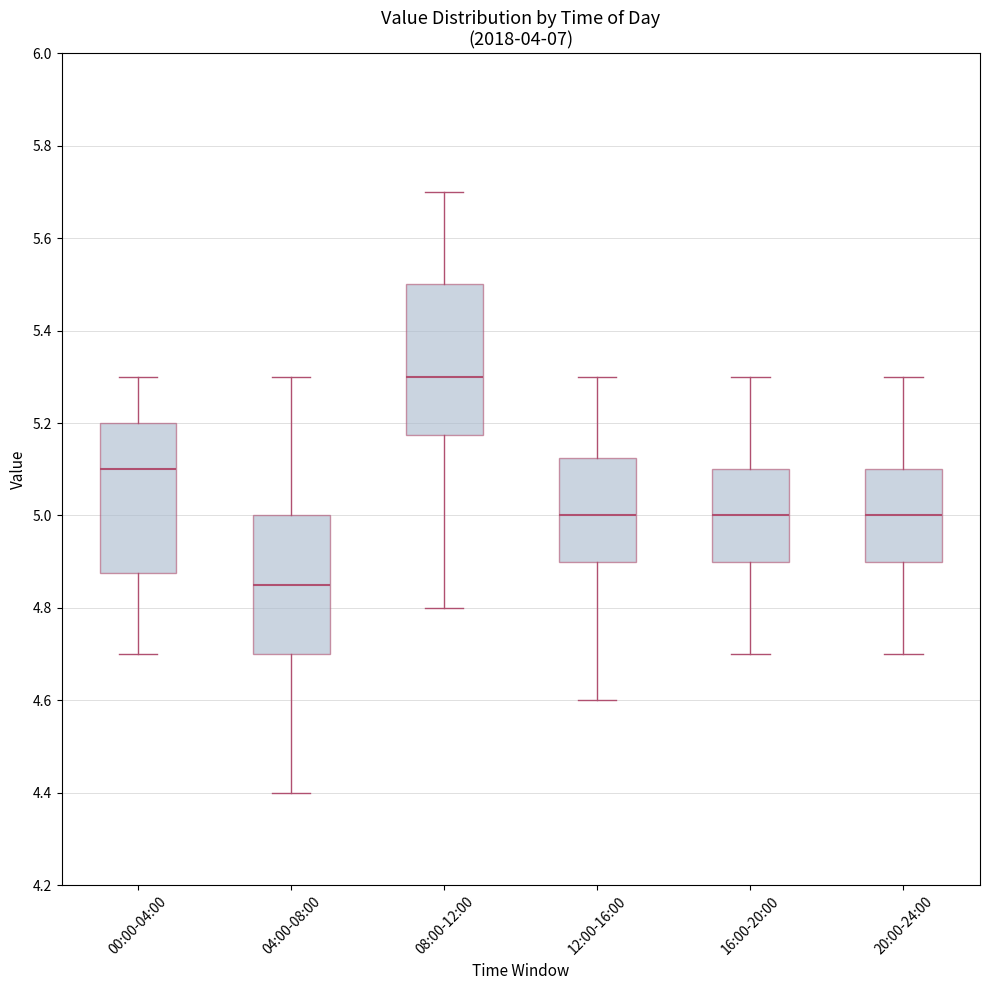

Where does the upper whisker of the box for 04:00-08:00 end on the y-axis? The values are not printed on the chart, so give them approximately, as read against the axis.

5.30